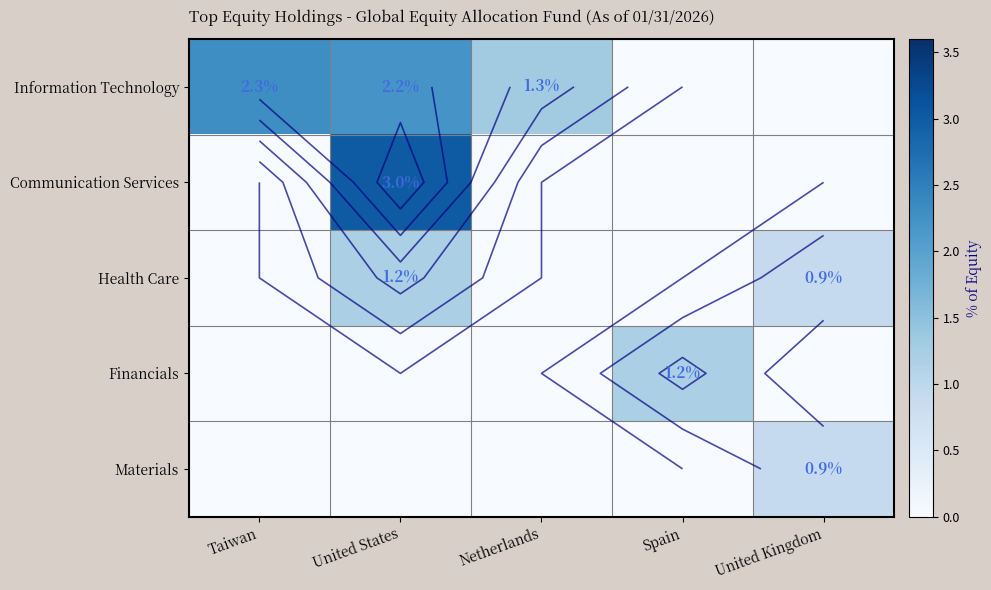

Rank the series by their maximum value, from highest to lowest.

Communication Services, Information Technology, Health Care, Financials, Materials